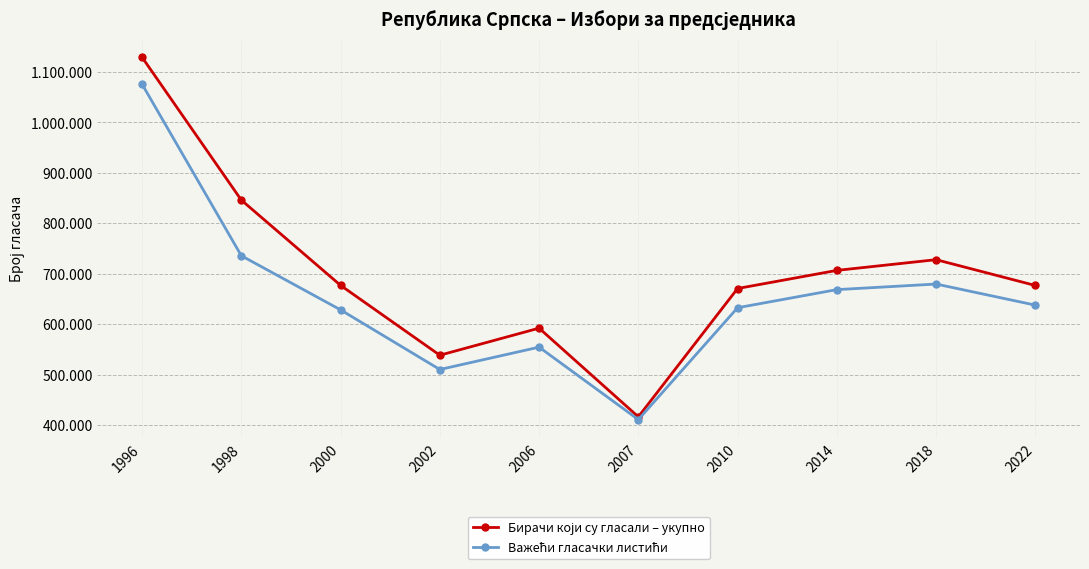

Is this an area chart (filled region under the line)?

No